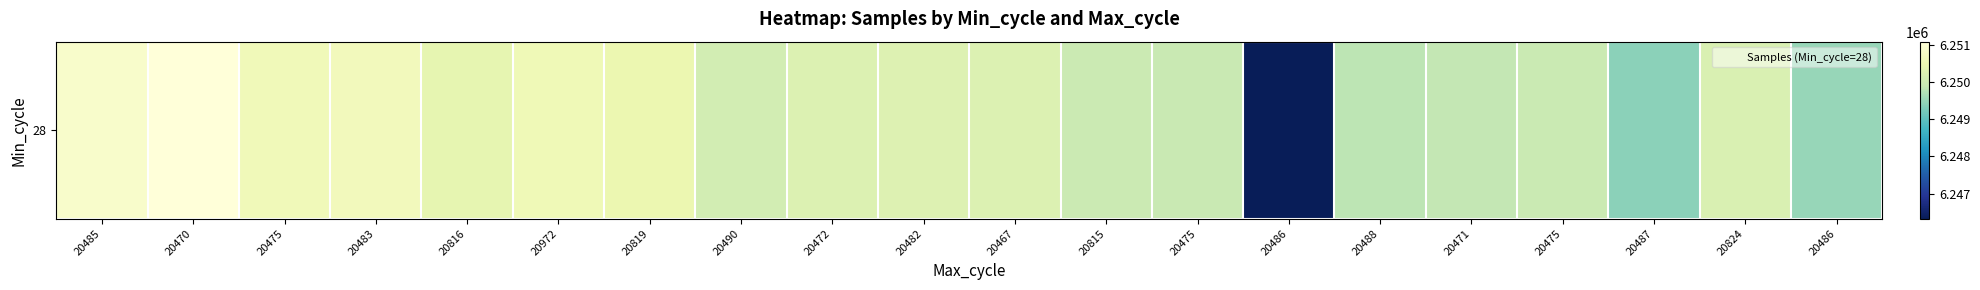

Read the value at 20472.

6250214